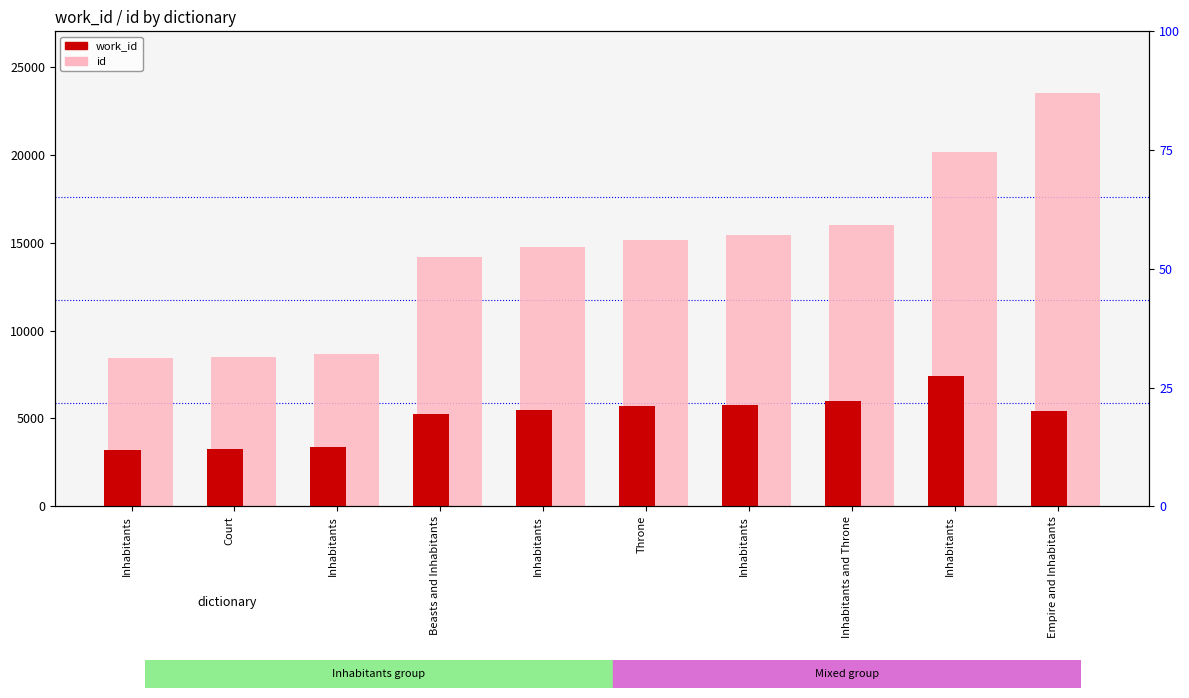

What is the average value of the id series?

14487